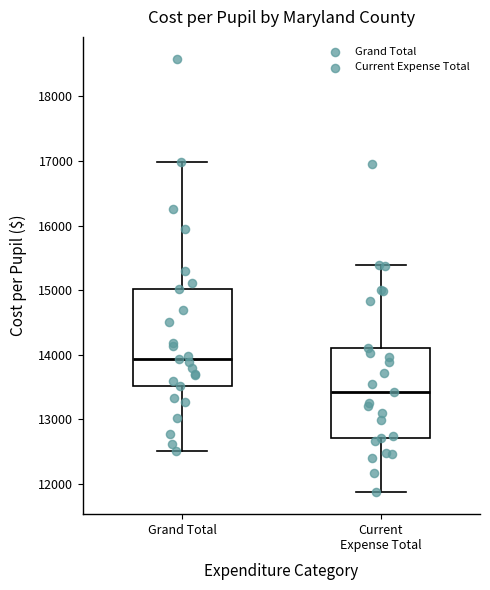

Reading left to right, transcribe this box plot: for each box, give where its median line is, the range the box spans, and where its two whiskers end, as read against the y-axis. The values are not printed on the chart, so give them approximately, as read against the axis.

Grand Total: median 13900, box 13500 to 15000, whiskers 12500 to 17000
Current Expense Total: median 13400, box 12700 to 14100, whiskers 11900 to 15400